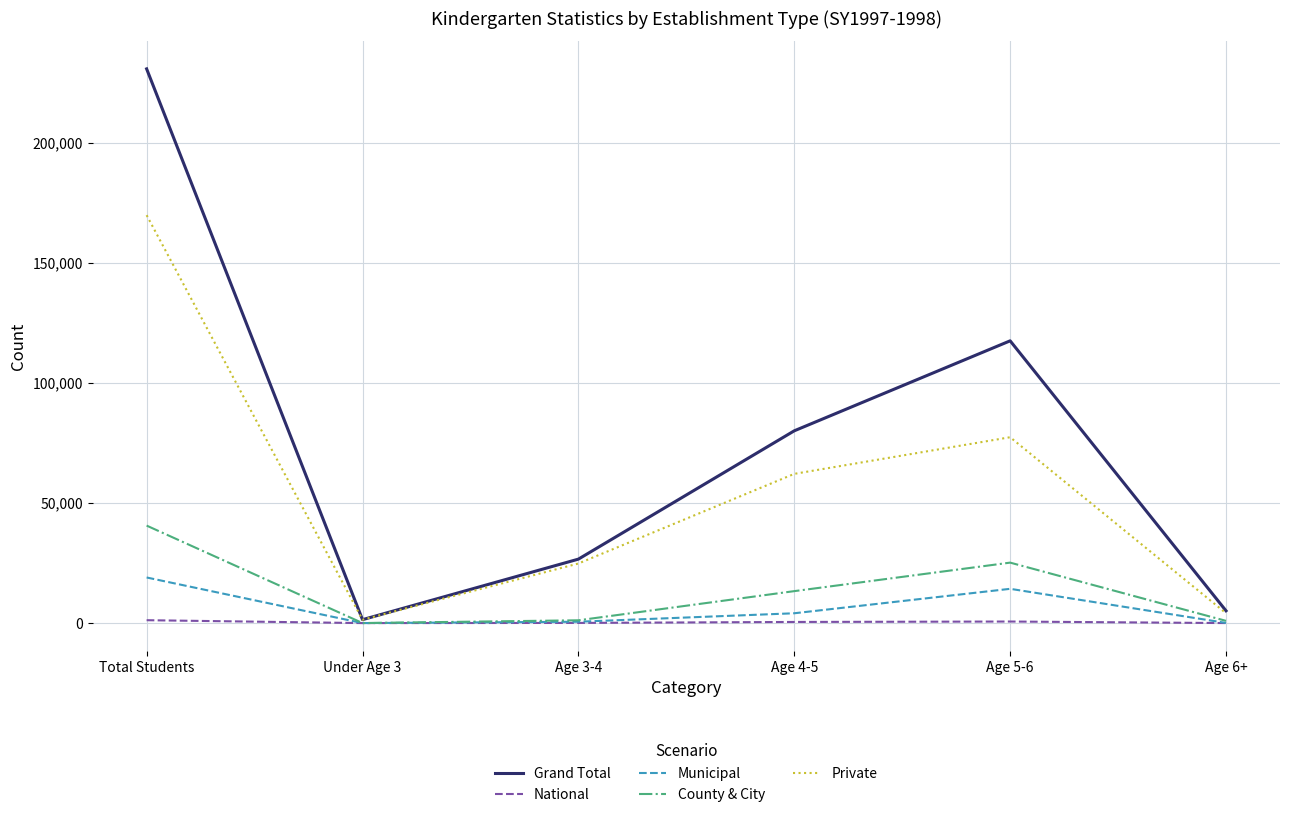

What is the total value across all series at Age 6+?

10240